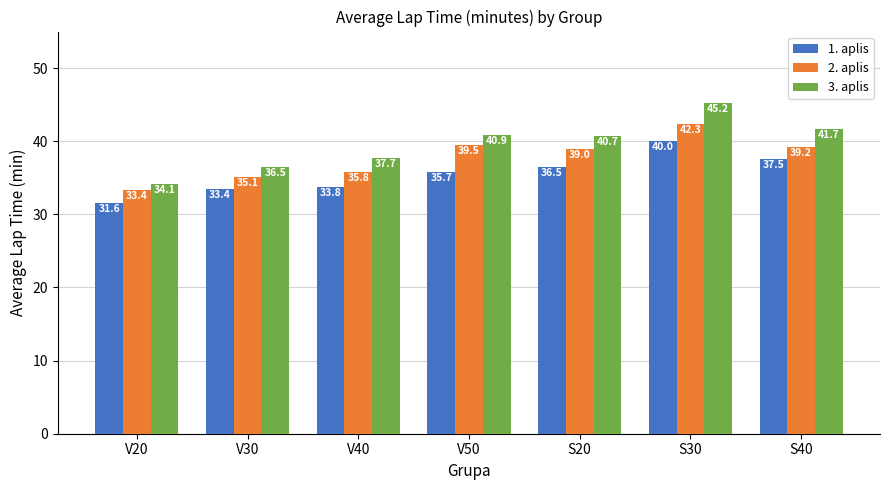

Rank the categories by 2. aplis value from lowest to highest.

V20, V30, V40, S20, S40, V50, S30